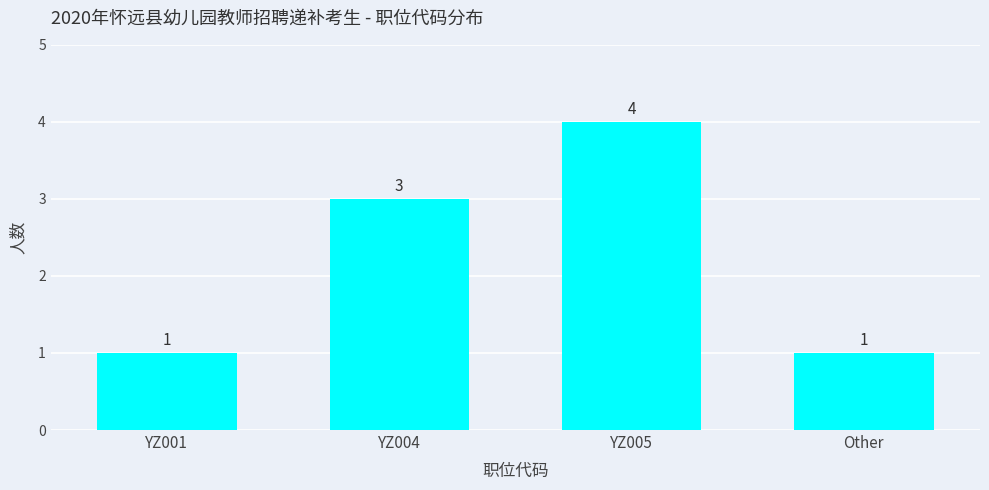

What is the difference between the maximum and second lowest values?

3